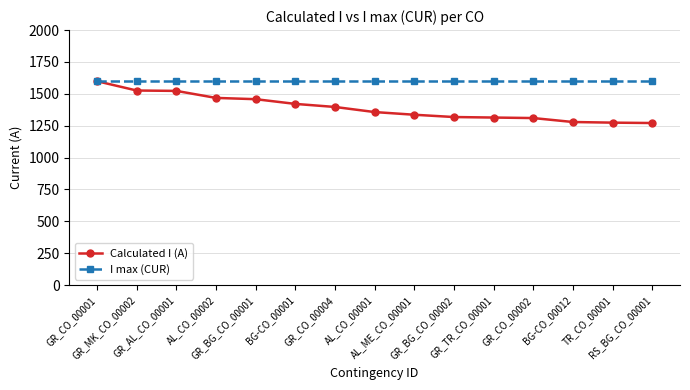

Does the chart display data point markers on the line(s)?

Yes